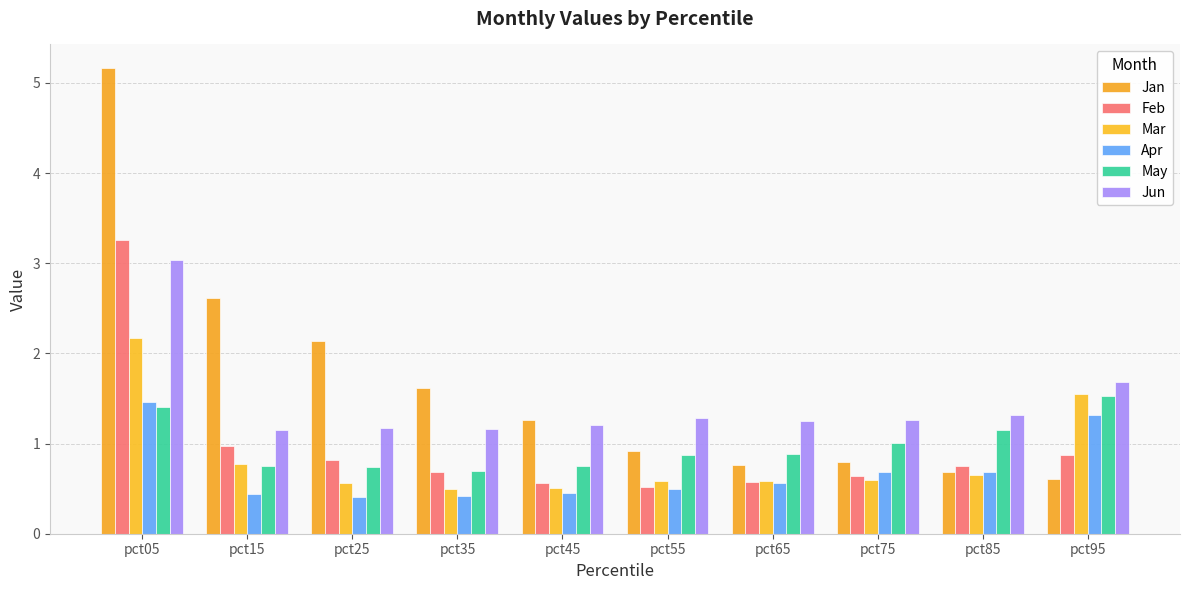

Count the number of categories in the chart.

10